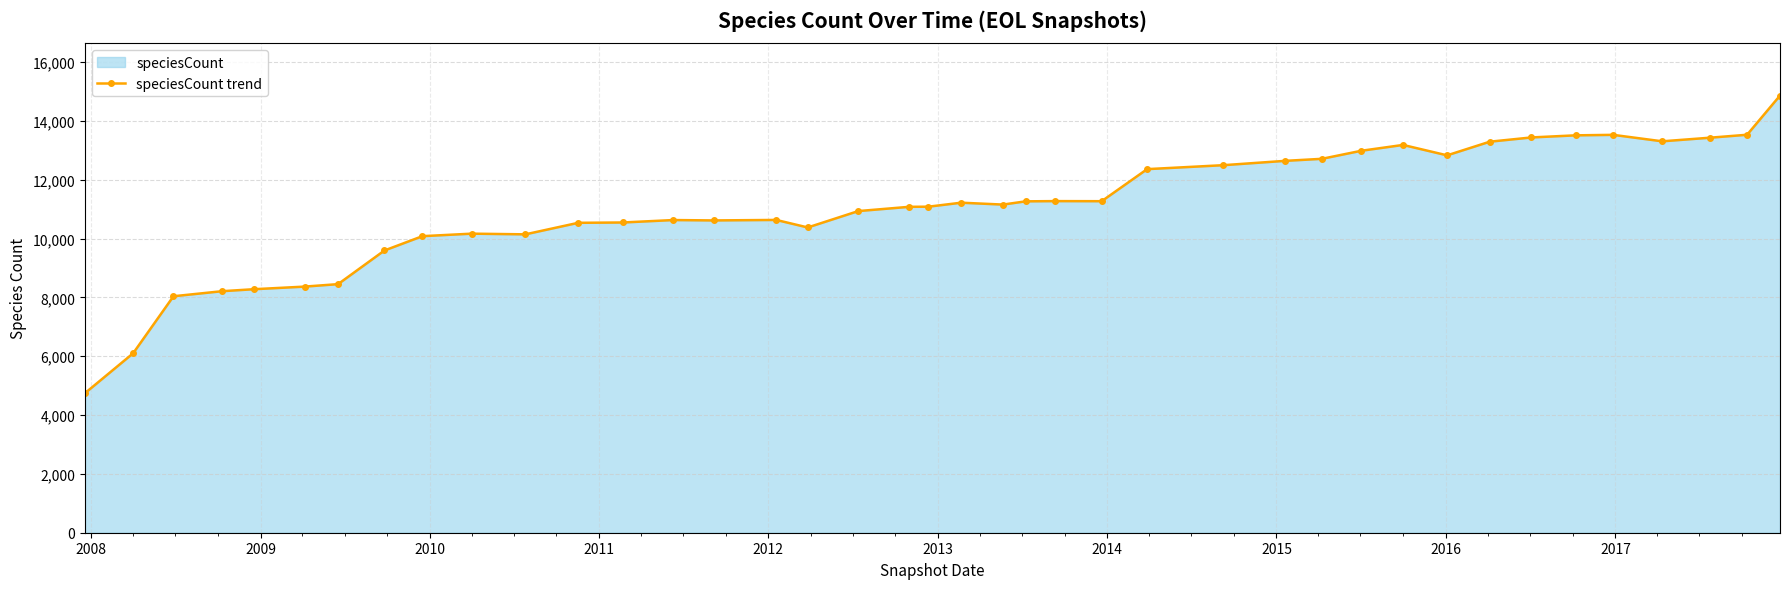

What is the smallest value displayed?

4743